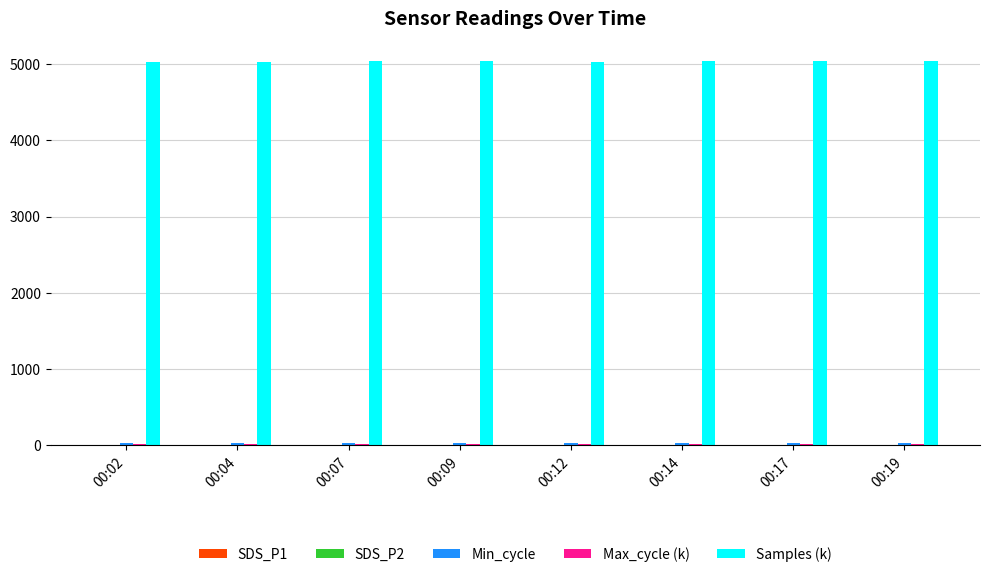

Which series has the widest spread of values?

Samples (k)